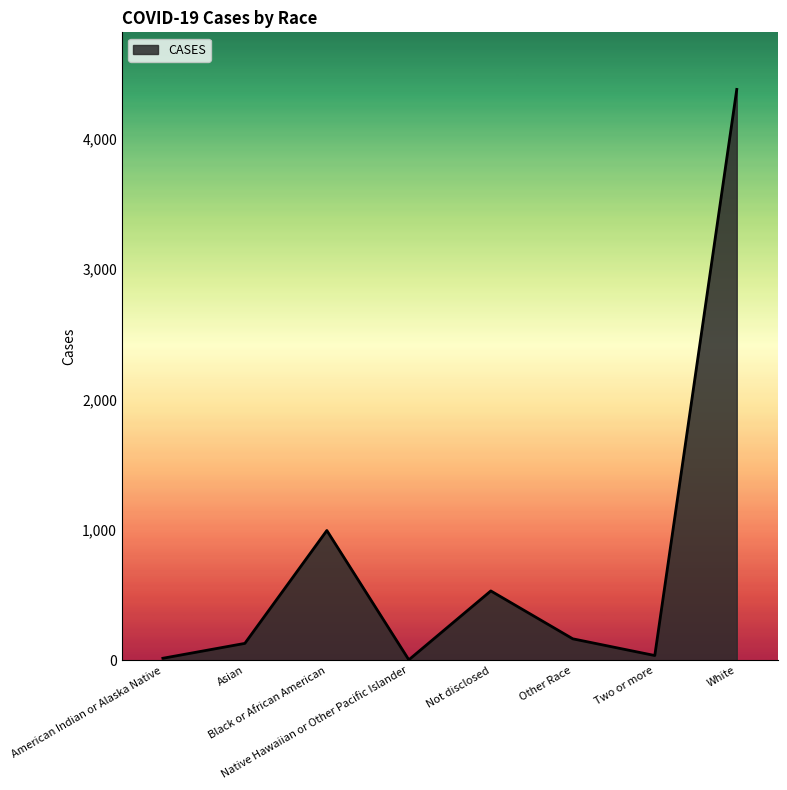

What is the difference between the maximum and minimum values?

4371